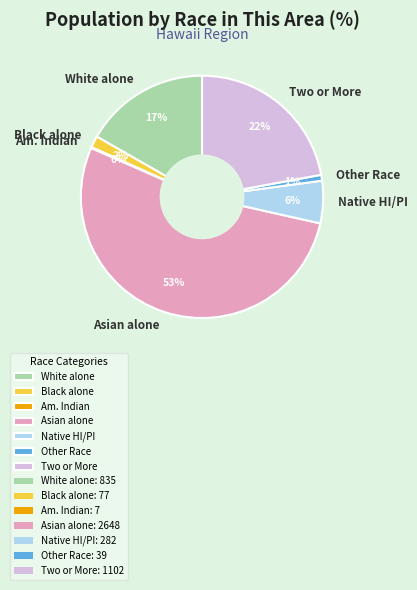

Which slice is the largest?

Asian alone